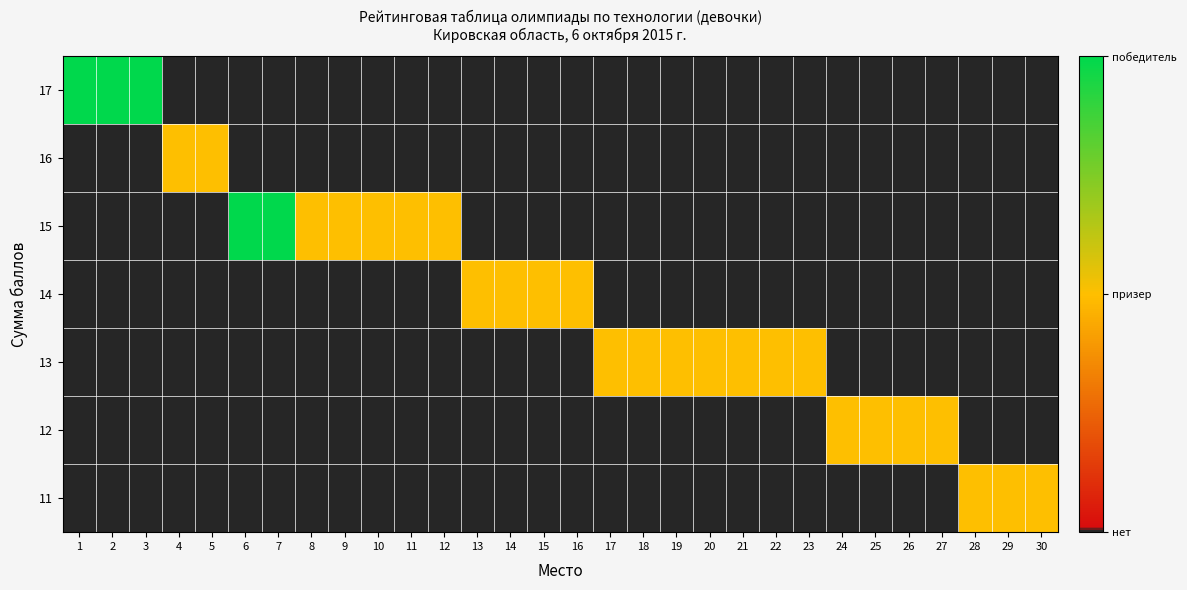

What is the total value across all series at 17?

1